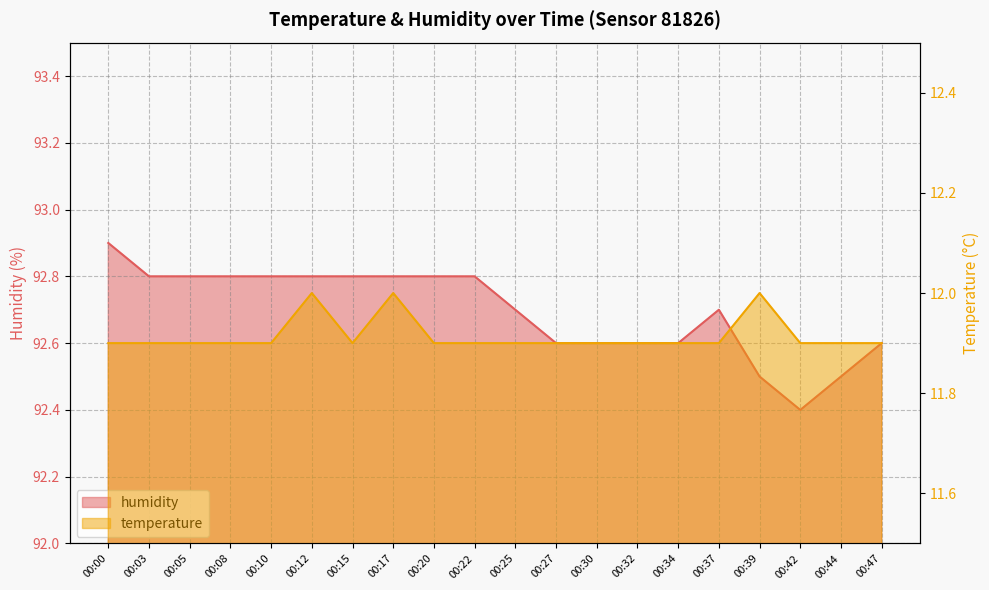

Reading left to right, what are all the values shown in this chart?

temperature: 00:00=11.9	00:03=11.9	00:05=11.9	00:08=11.9	00:10=11.9	00:12=12.0	00:15=11.9	00:17=12.0	00:20=11.9	00:22=11.9	00:25=11.9	00:27=11.9	00:30=11.9	00:32=11.9	00:34=11.9	00:37=11.9	00:39=12.0	00:42=11.9	00:44=11.9	00:47=11.9
humidity: 00:00=92.9	00:03=92.8	00:05=92.8	00:08=92.8	00:10=92.8	00:12=92.8	00:15=92.8	00:17=92.8	00:20=92.8	00:22=92.8	00:25=92.7	00:27=92.6	00:30=92.6	00:32=92.6	00:34=92.6	00:37=92.7	00:39=92.5	00:42=92.4	00:44=92.5	00:47=92.6